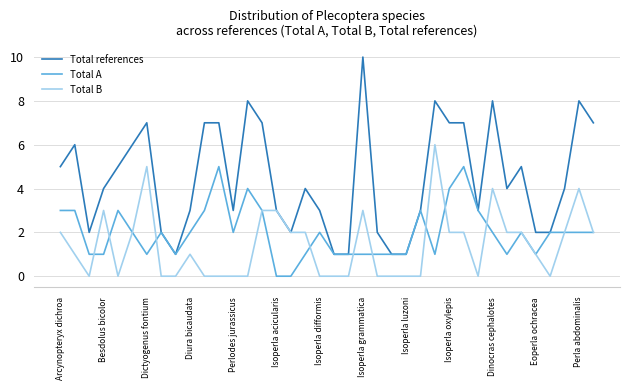

What is the highest value of the Total references series?

10